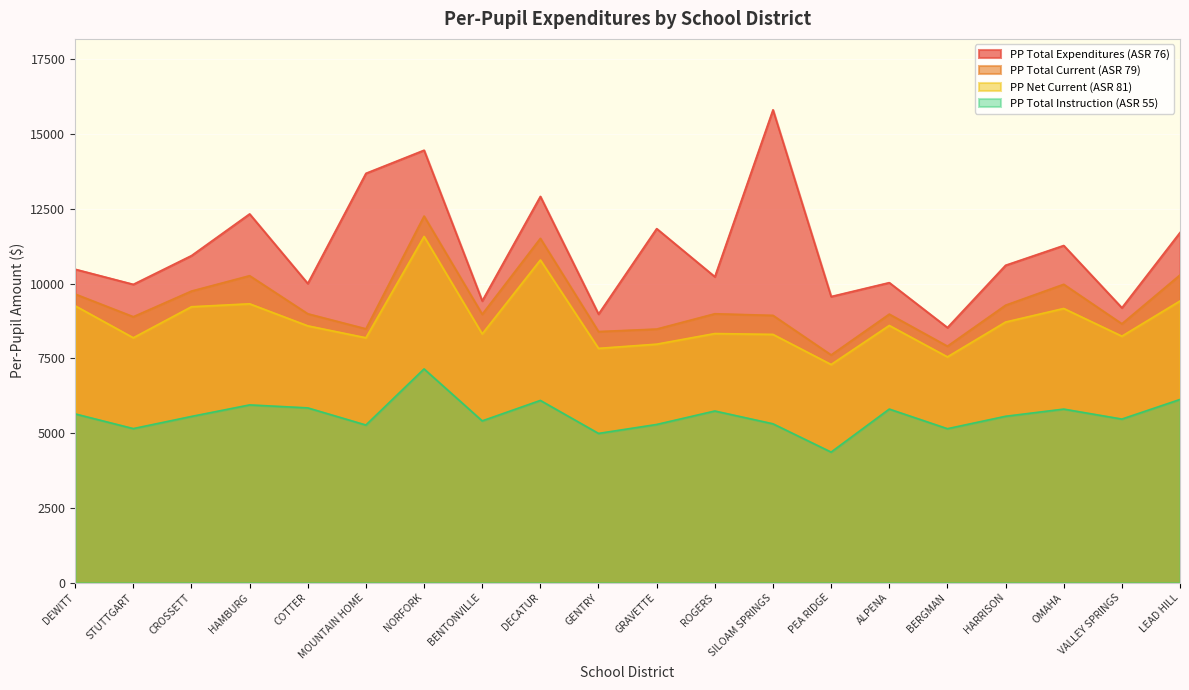

True or false: PP Total Instruction (ASR 55) has more than 2 points higher than both neighbors.

True